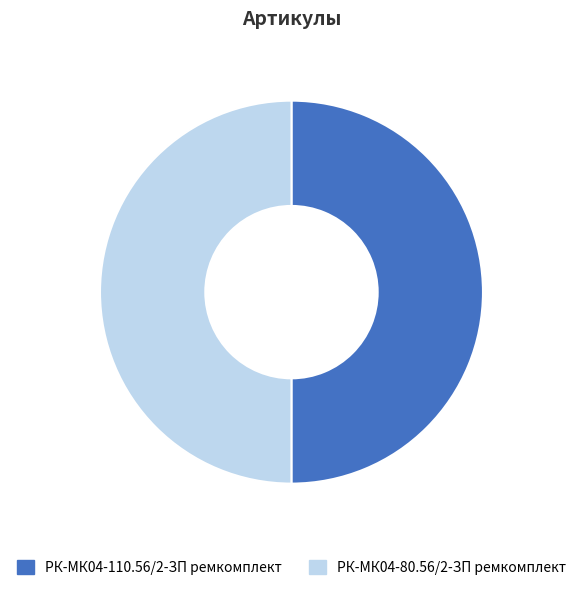

How many segments does this pie chart have?

2